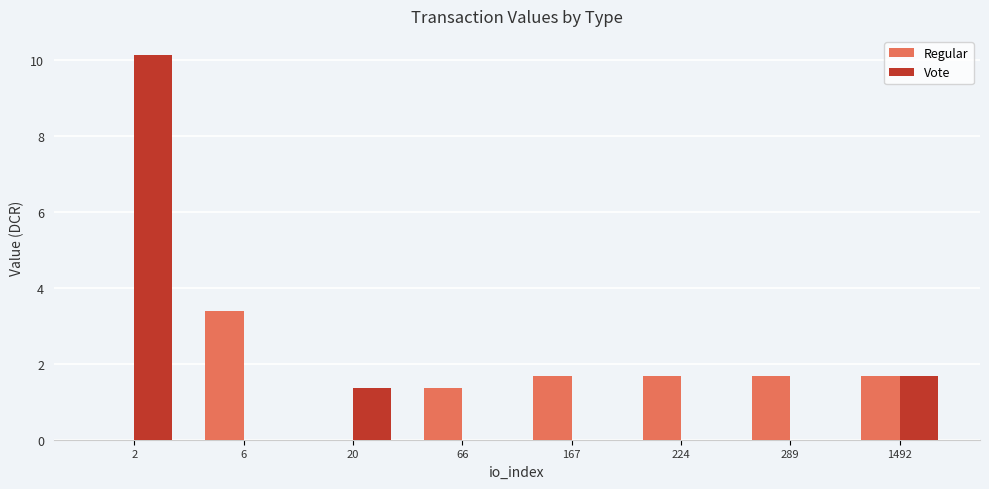

How many data points in Regular are above 1?

6